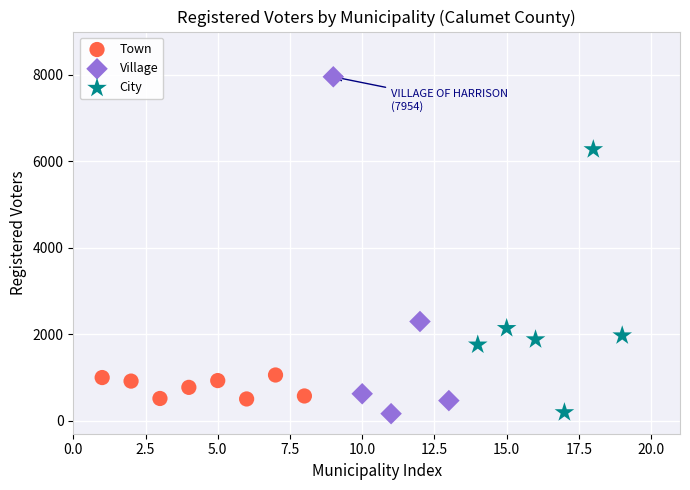

Which series contains the highest Y value?

Village